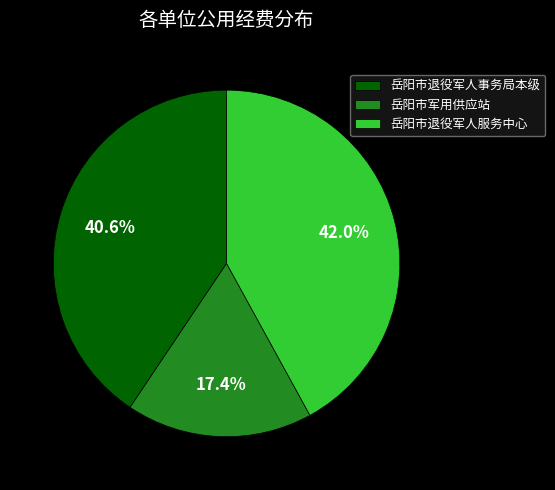

To the nearest percent, what is the combined percentage of 岳阳市退役军人服务中心 and 岳阳市退役军人事务局本级?

83%